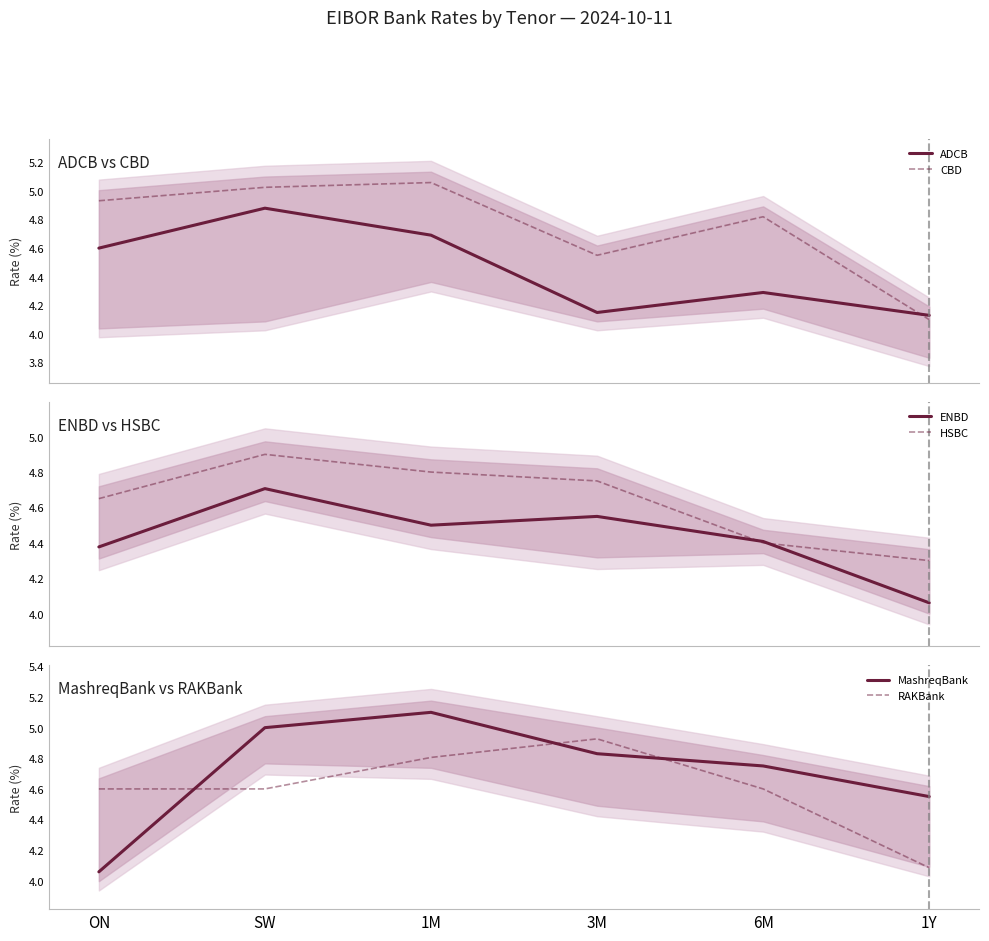

At how many categories does at least one series exceed 4?

6